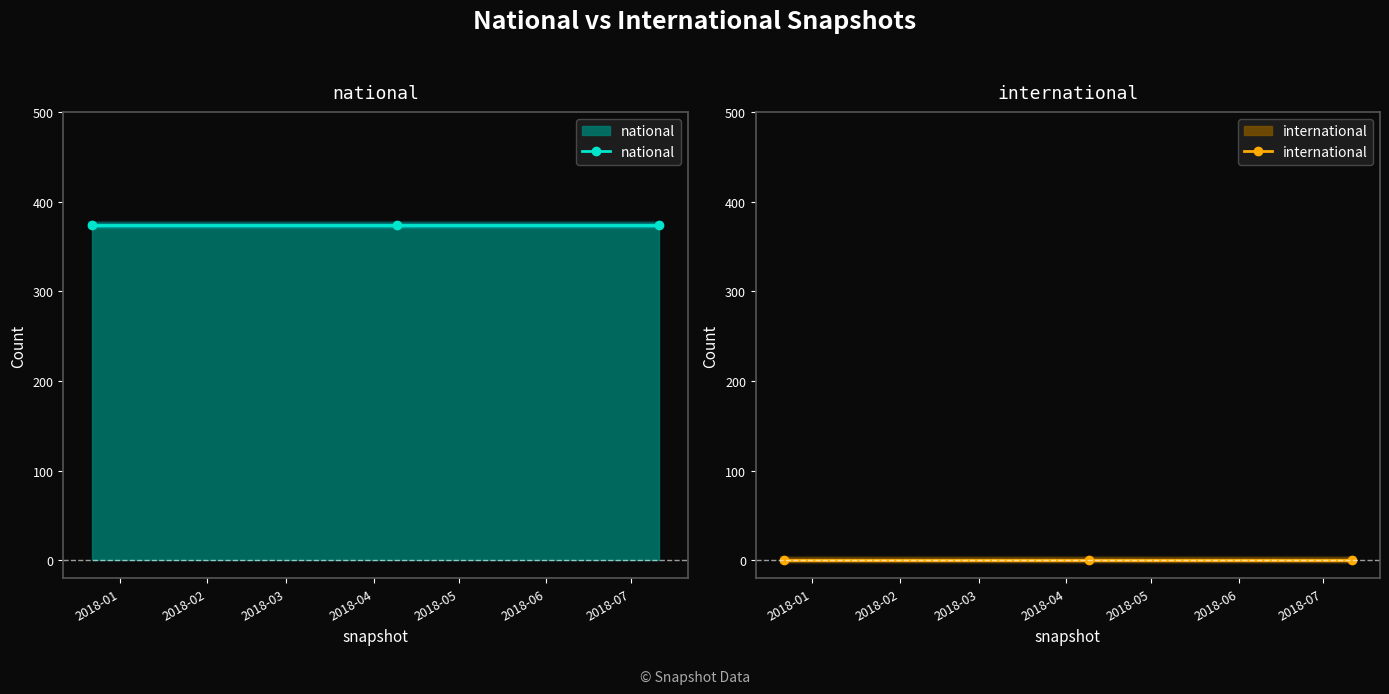

List the series in order of their peak value, highest first.

national, international